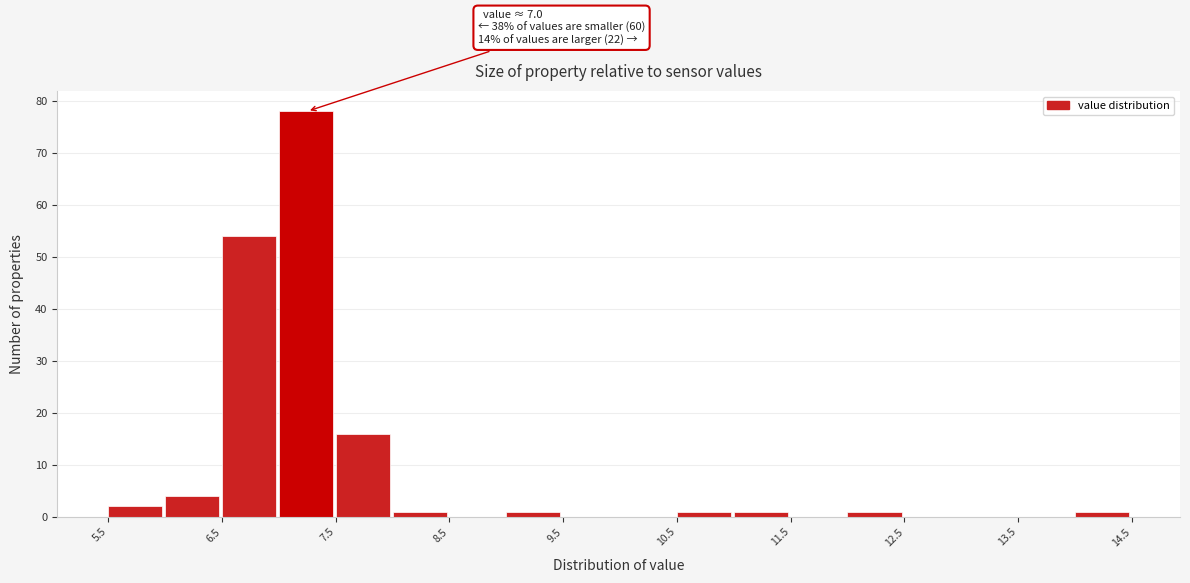

Which range on the x-axis has the tallest bar?

7.0 to 7.5